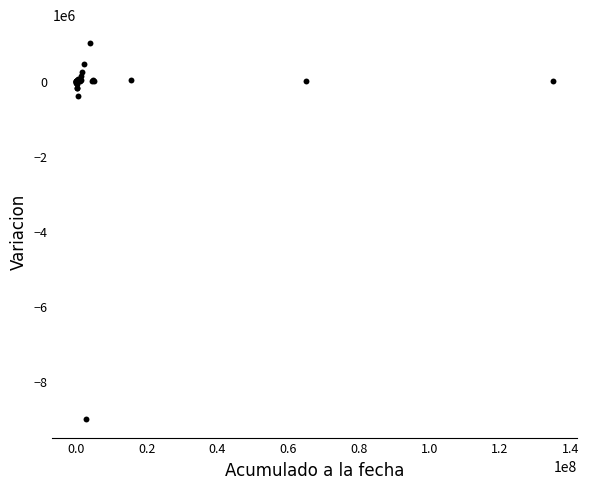

What Y value in the scatter plot is closest to -4000779?

-403058.5